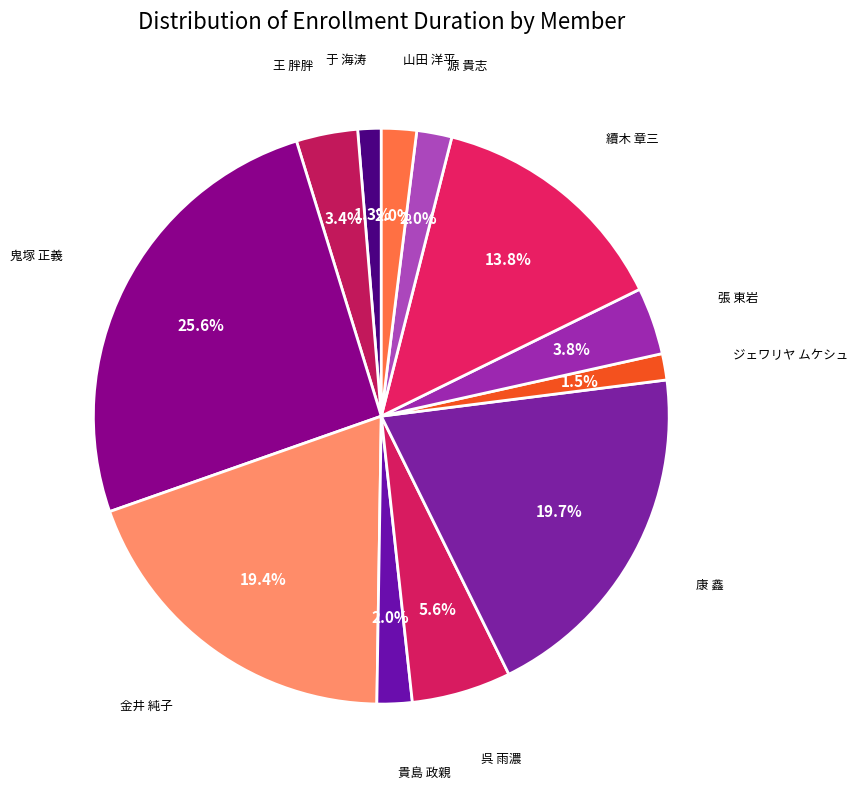

Does any single category account for the majority?

No